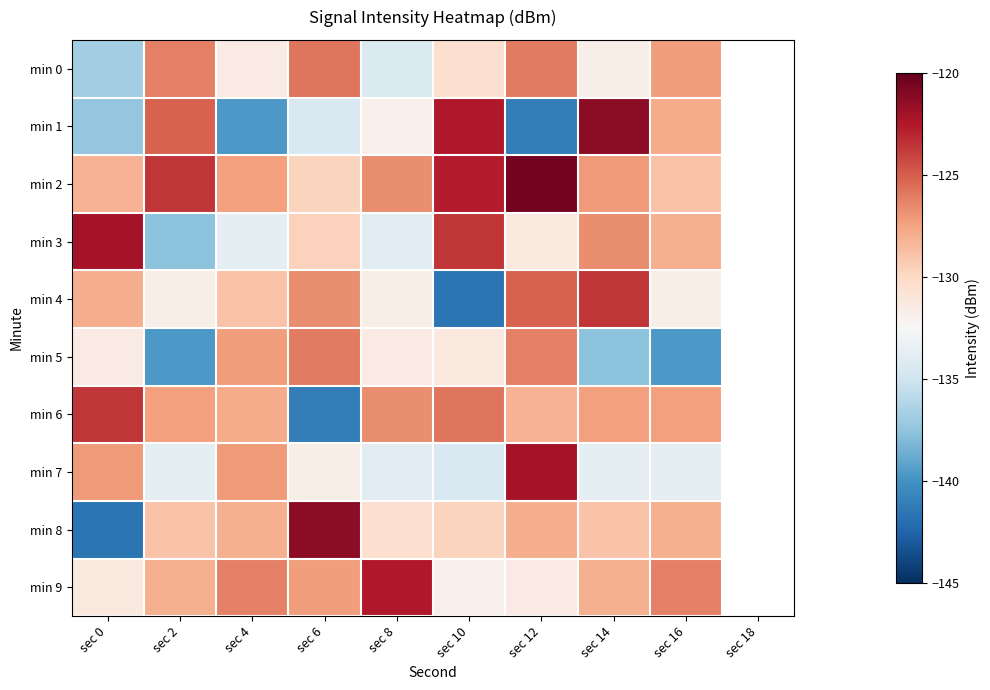

Rank the series at sec 0 from lowest to highest value.

min 8, min 1, min 0, min 5, min 9, min 2, min 4, min 7, min 6, min 3